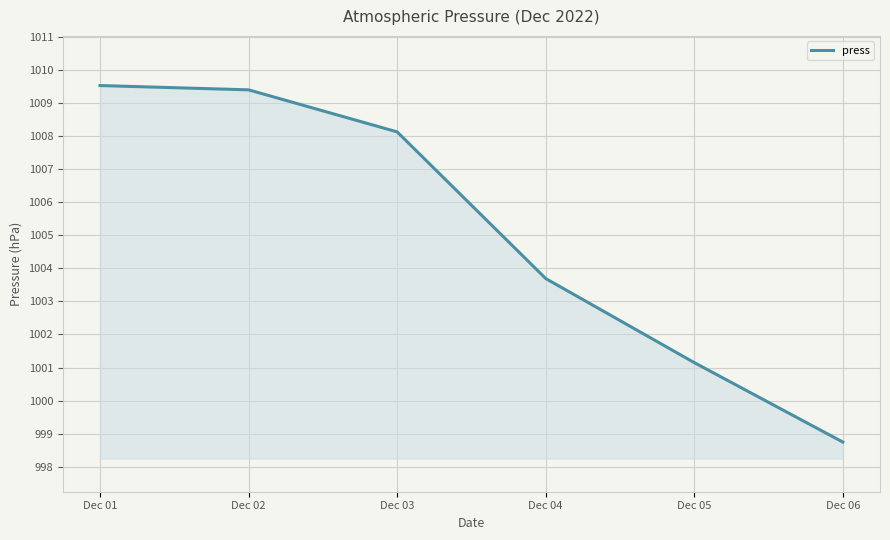

What is the change in value from Dec 01 to Dec 04?

-5.8